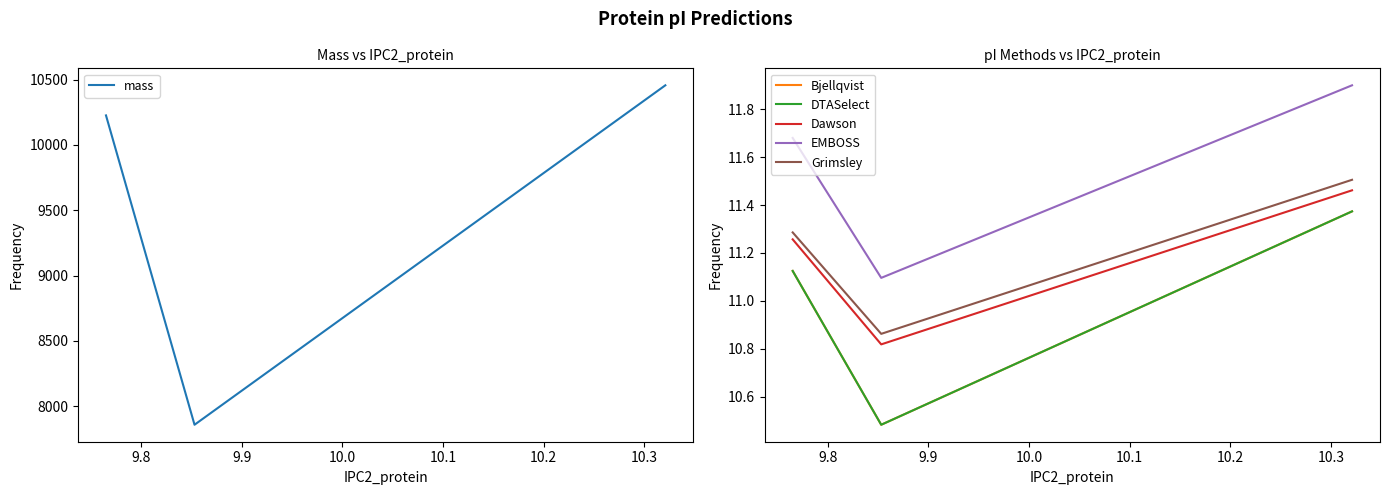

At how many categories does at least one series exceed 1163?

3